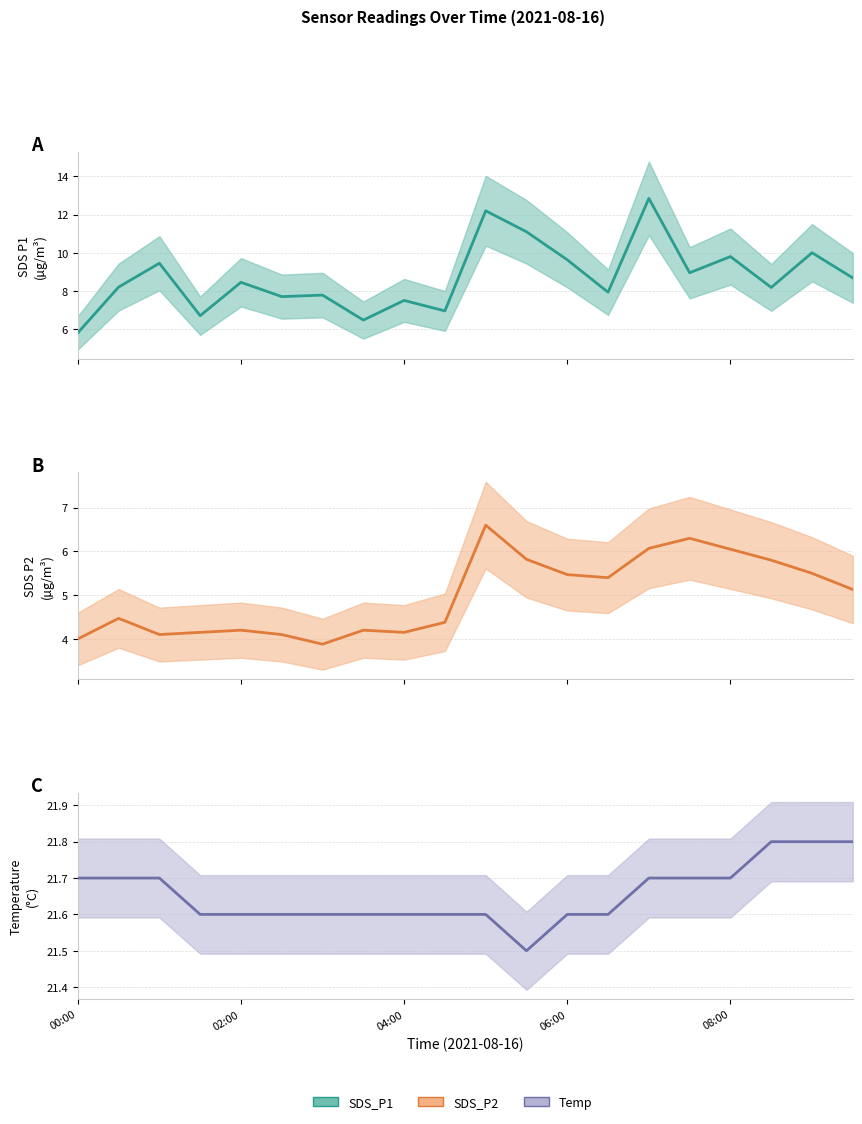

True or false: SDS_P1 and Temp cross at least once.

False